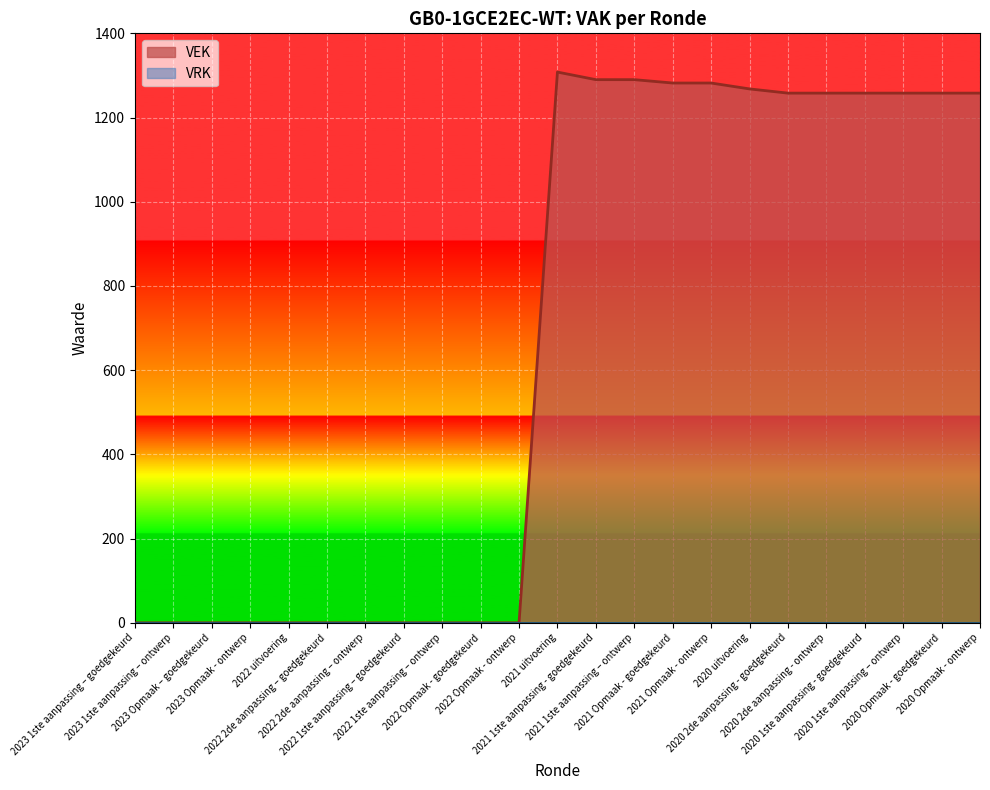

Is it true that the value at 2021 Opmaak - ontwerp is 514?

False